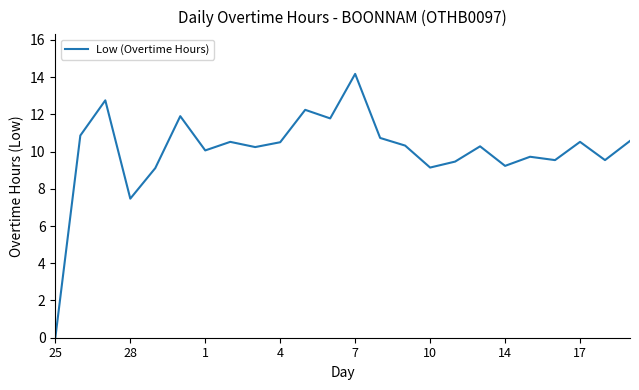

What is the maximum value shown in the chart?

14.2